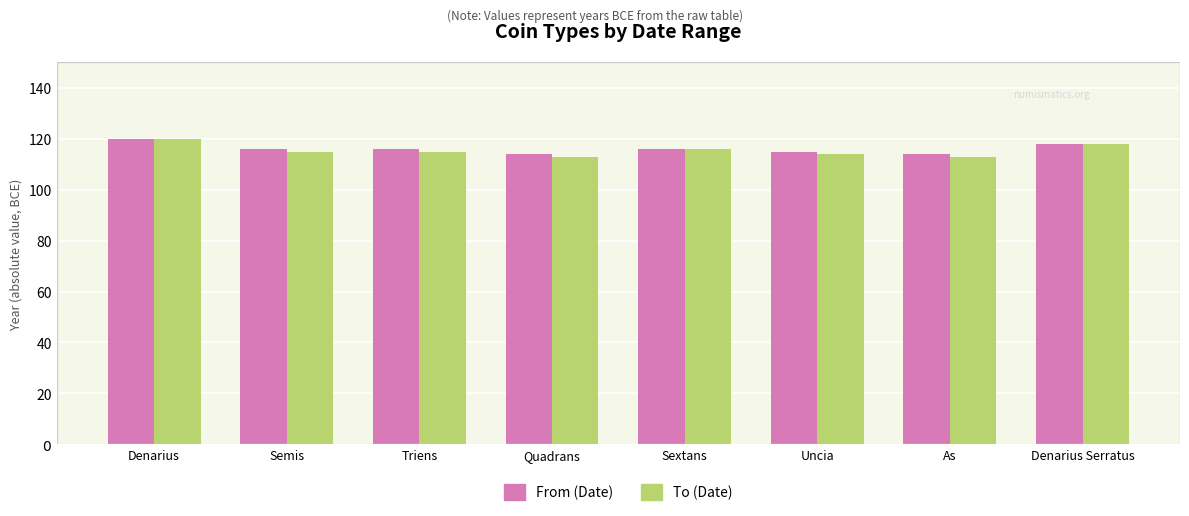

List the labels in order of From (Date) value, smallest first.

Quadrans, As, Uncia, Semis, Triens, Sextans, Denarius Serratus, Denarius